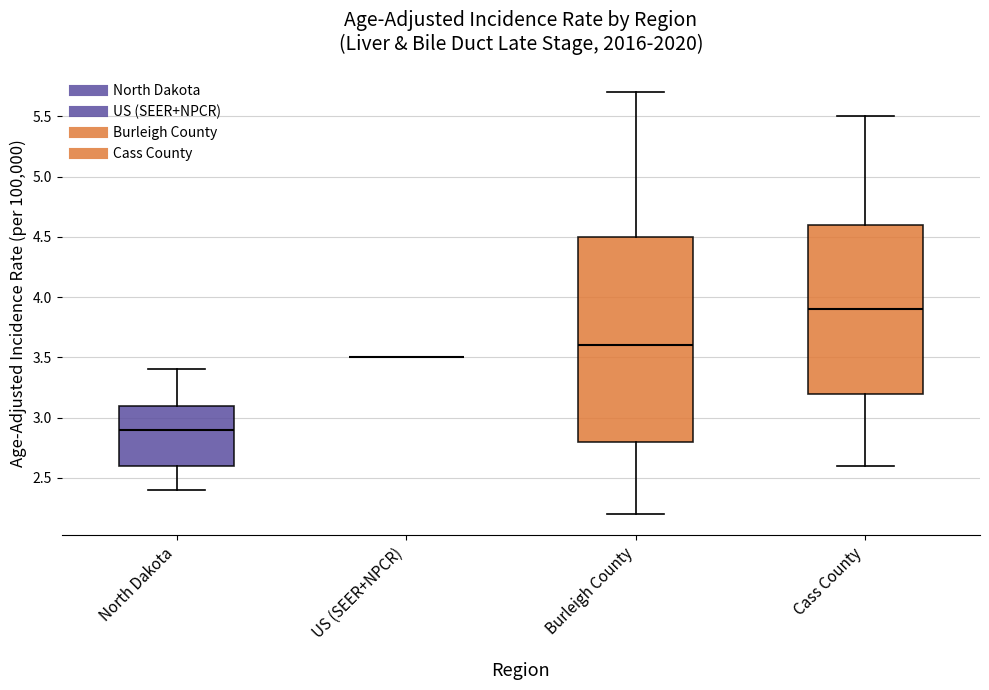

Reading left to right, read every box against the y-axis: the position of its median line, the range the box covers, and the ends of its whiskers. The values are not printed on the chart, so give them approximately, as read against the axis.

North Dakota: median 2.9, box 2.6 to 3.1, whiskers 2.4 to 3.4
US (SEER+NPCR): box collapsed to a line at 3.5, whiskers 3.5 to 3.5
Burleigh County: median 3.6, box 2.8 to 4.5, whiskers 2.2 to 5.7
Cass County: median 3.9, box 3.2 to 4.6, whiskers 2.6 to 5.5